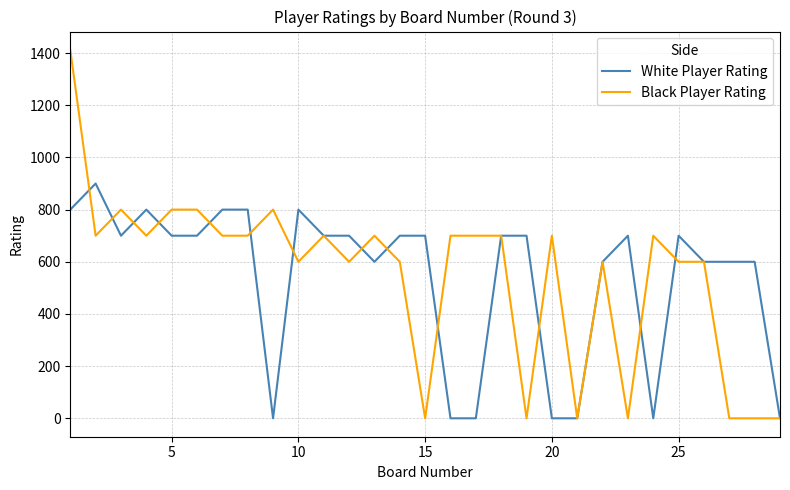

What is the greatest value displayed?

1412